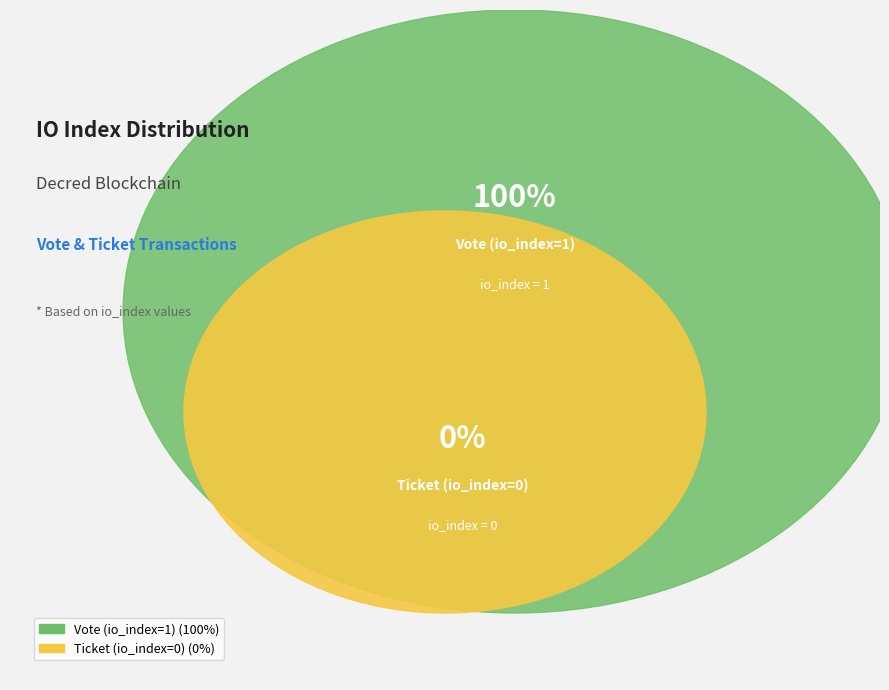

Rank the categories by value from highest to lowest.

Vote (io_index=1), Ticket (io_index=0)